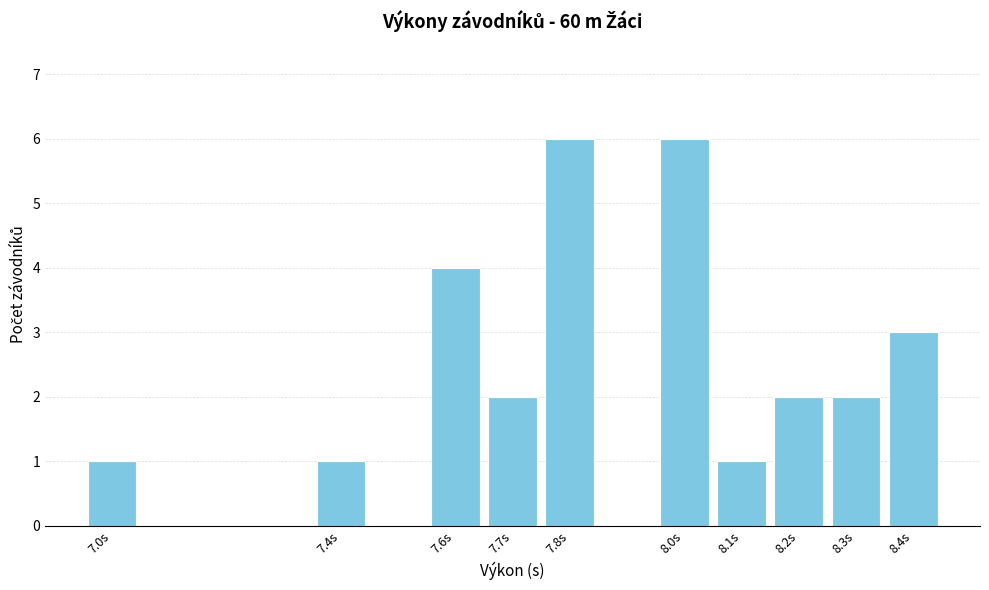

Reading left to right, what are all the values shown in this chart?

7.0s=1	7.4s=1	7.6s=4	7.7s=2	7.8s=6	8.0s=6	8.1s=1	8.2s=2	8.3s=2	8.4s=3